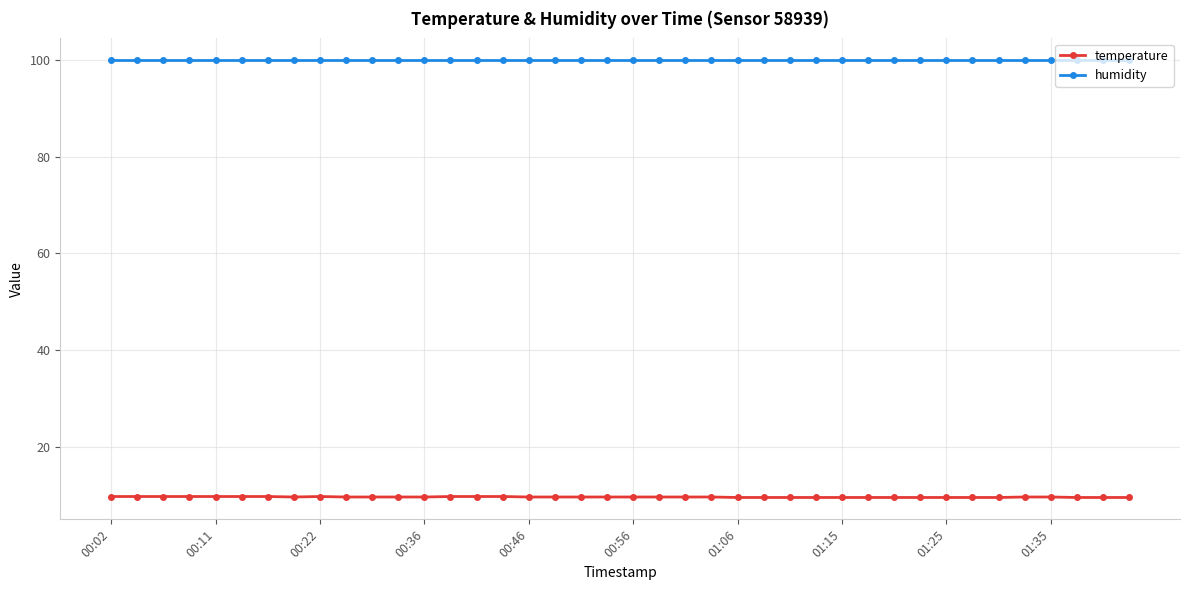

What is the value of the humidity point at the 28th from the left?

99.9